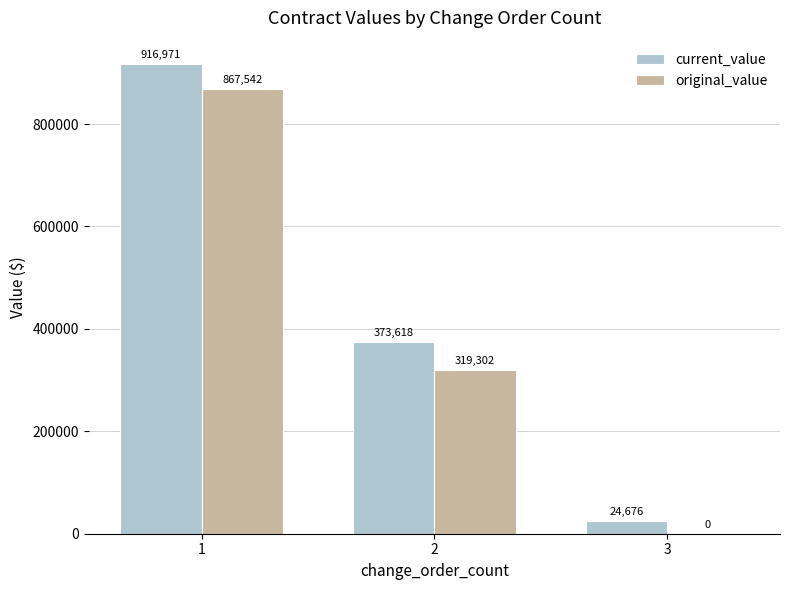

What is the total value across all series at 1?

1784513.0